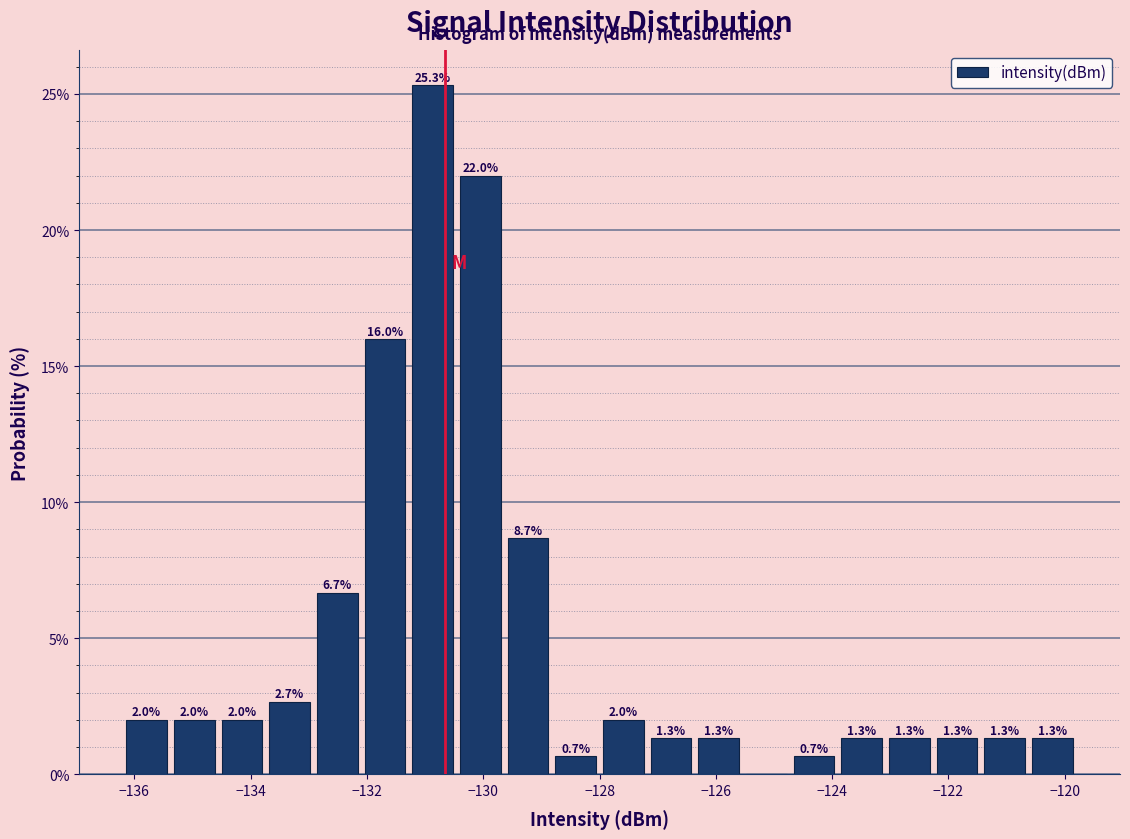

Which range on the x-axis has the tallest bar?

-131.28 to -130.46